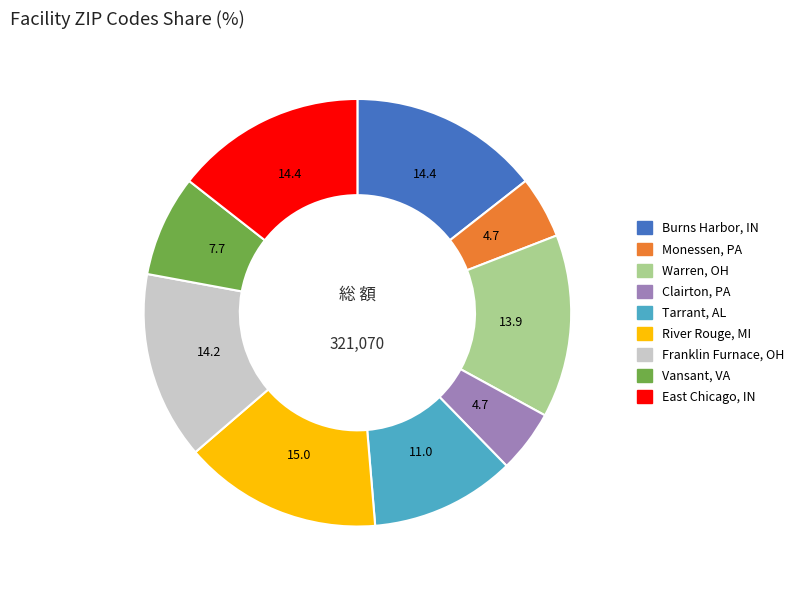

Is Monessen, PA the majority of the pie?

No